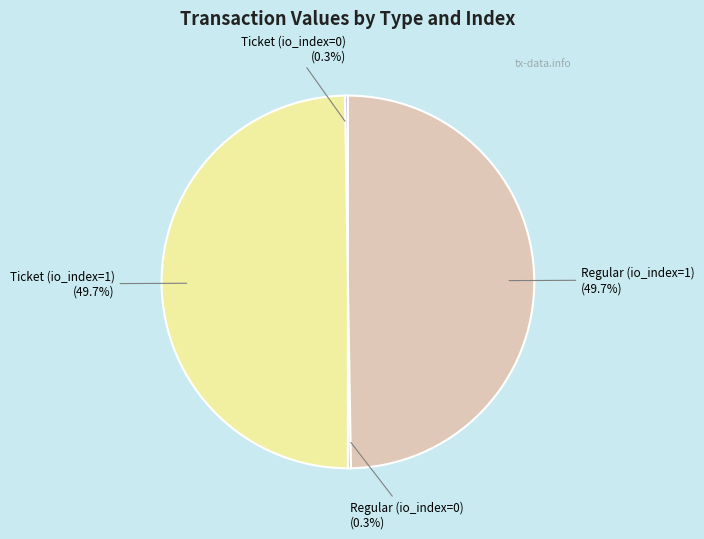

To the nearest percent, what is the difference between the largest and smallest slice percentages?

49%